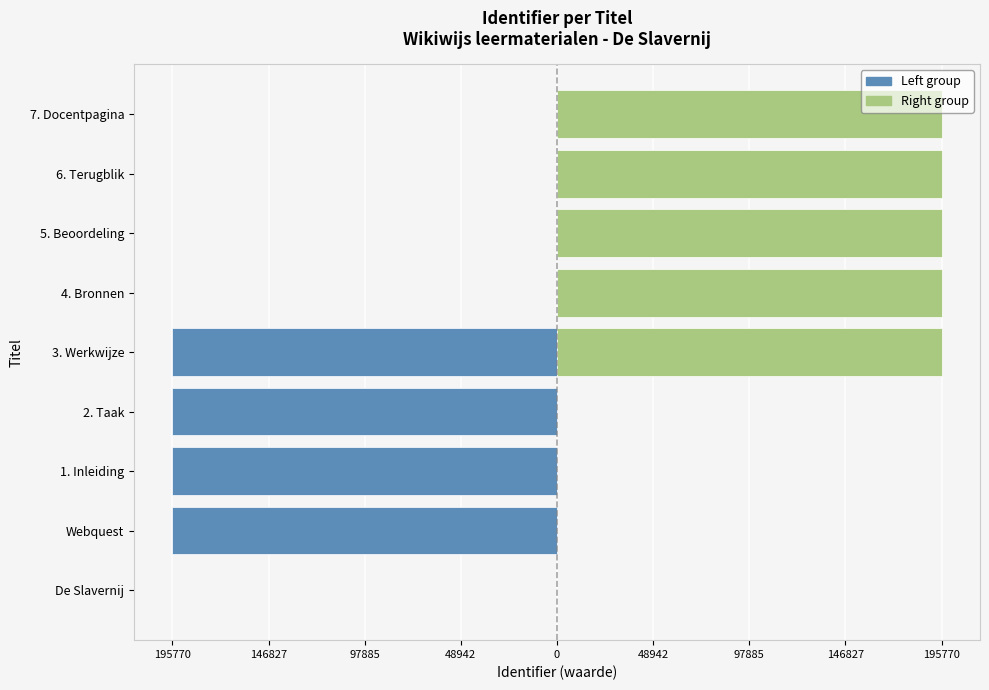

The Left group series shows -121772 at 2. Taak. True or false?

False